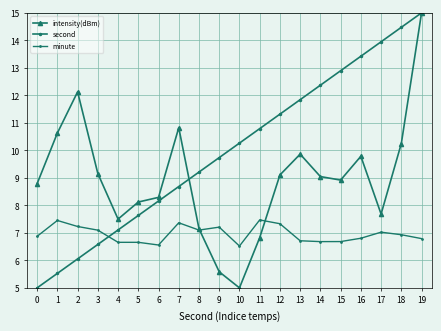

Reading right to left, transcribe all the data shown in this chart.

intensity(dBm): 19=15.0	18=10.2	17=7.7	16=9.8	15=8.9	14=9.0	13=9.9	12=9.1	11=6.8	10=5.0	9=5.6	8=7.2	7=10.8	6=8.3	5=8.1	4=7.5	3=9.2	2=12.1	1=10.6	0=8.8
second: 19=15.0	18=14.5	17=13.9	16=13.4	15=12.9	14=12.4	13=11.8	12=11.3	11=10.8	10=10.3	9=9.7	8=9.2	7=8.7	6=8.2	5=7.6	4=7.1	3=6.6	2=6.1	1=5.5	0=5.0
minute: 19=6.8	18=6.9	17=7.0	16=6.8	15=6.7	14=6.7	13=6.7	12=7.3	11=7.5	10=6.5	9=7.2	8=7.1	7=7.4	6=6.6	5=6.7	4=6.7	3=7.1	2=7.2	1=7.5	0=6.9